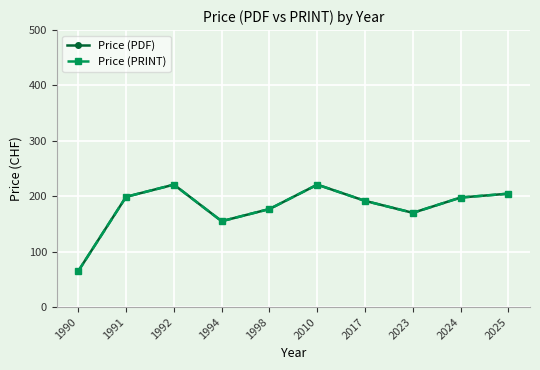

What is the value of the Price (PDF) point at the 6th from the left?

221.0